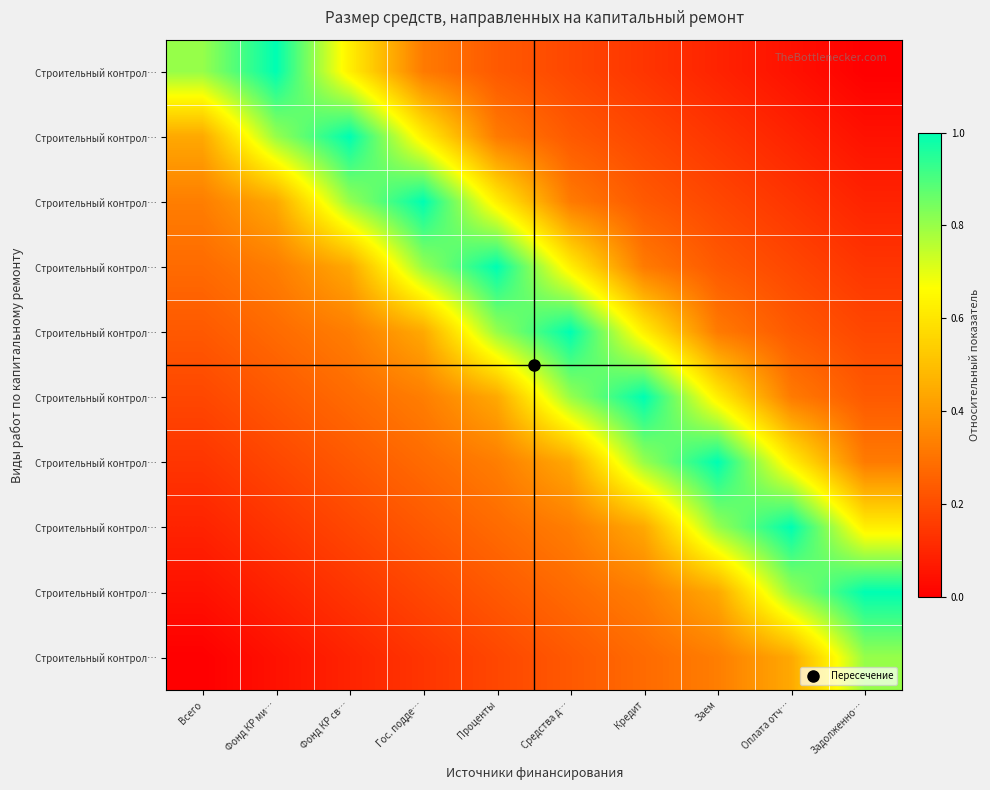

At how many categories does at least one series exceed 0?

10